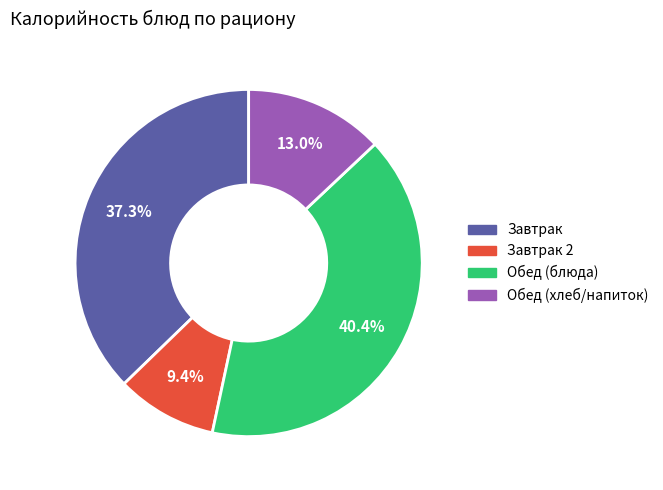

How many slices are in this pie chart?

4